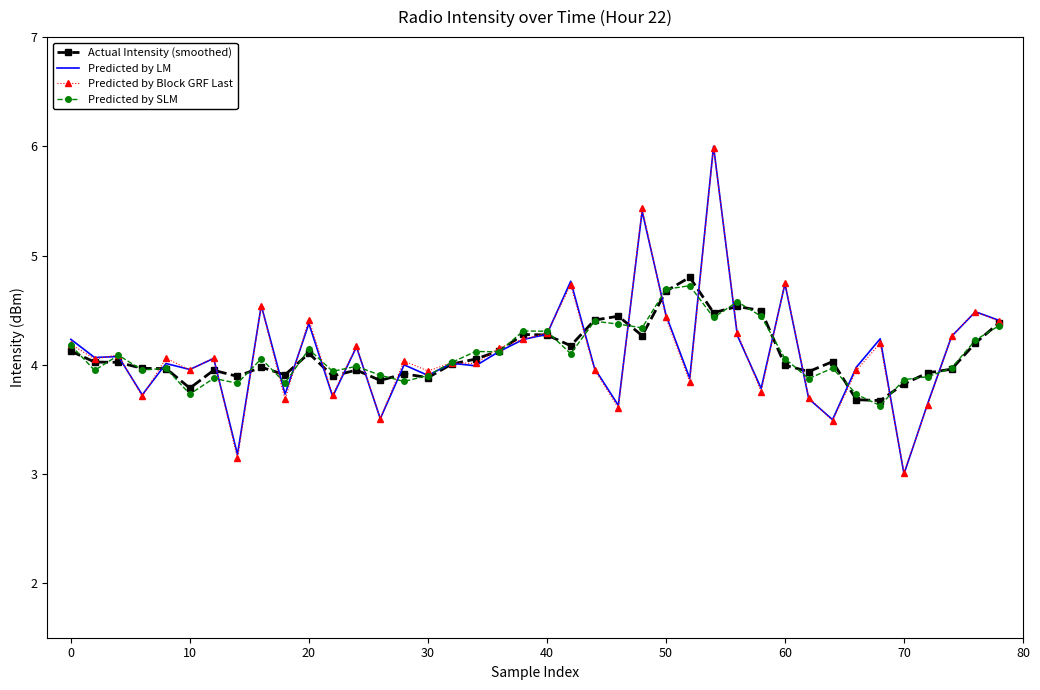

What are all the series names shown in the legend?

Actual Intensity (smoothed), Predicted by LM, Predicted by Block GRF Last, Predicted by SLM